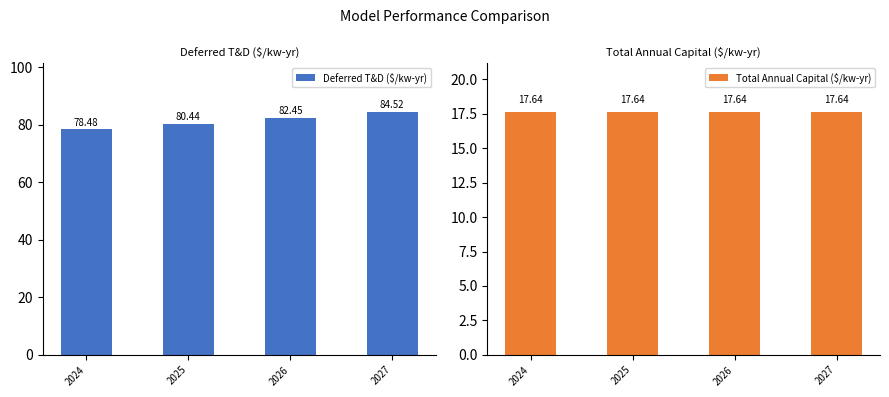

Reading left to right, list all the values displayed in this chart.

Deferred T&D ($/kw-yr): 78.5	80.4	82.5	84.5
Total Annual Capital ($/kw-yr): 17.6	17.6	17.6	17.6